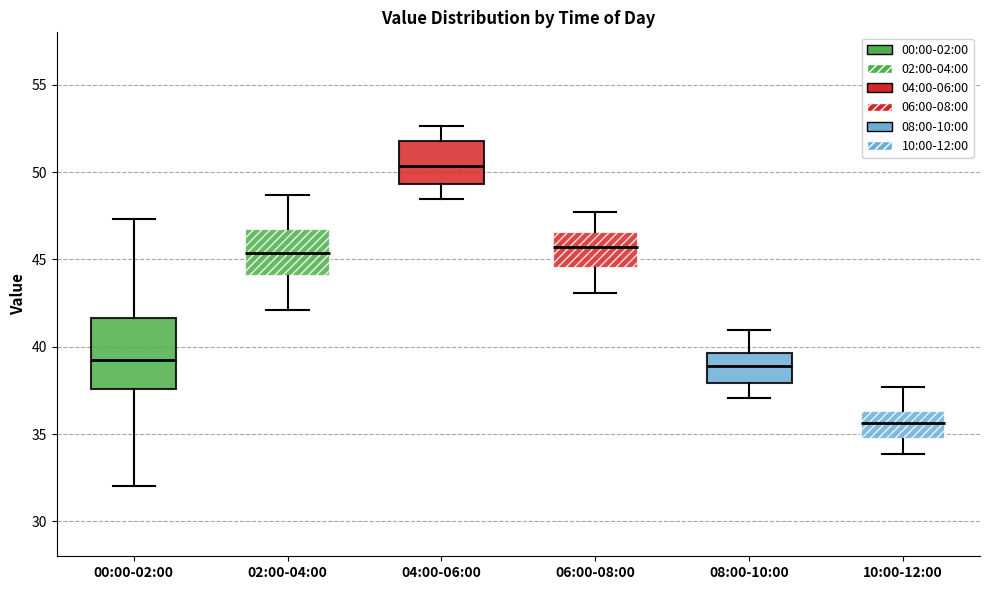

Where does the lower whisker of the box for 06:00-08:00 end on the y-axis? The values are not printed on the chart, so give them approximately, as read against the axis.

43.0